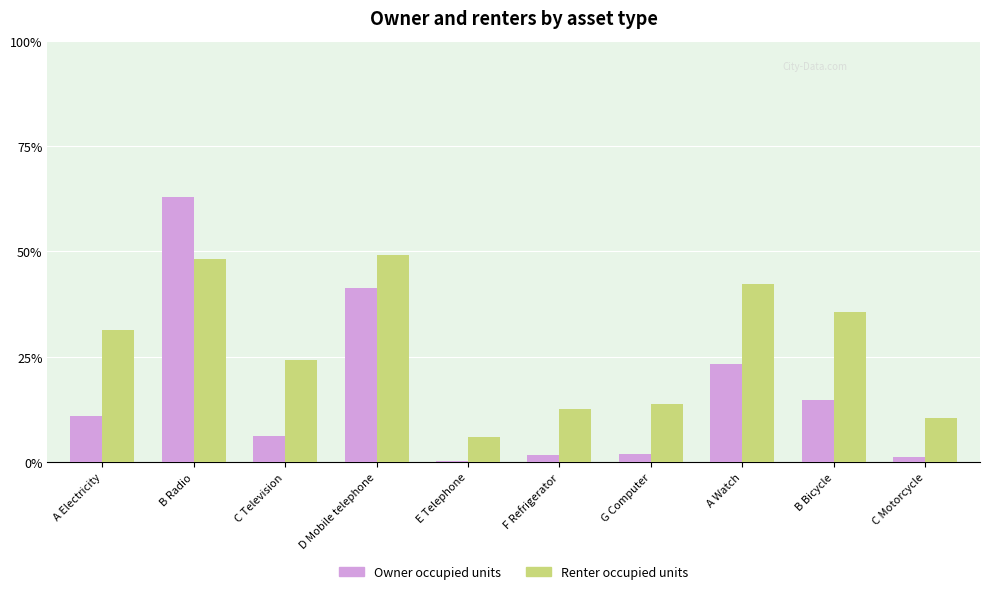

Which series has the largest range (max minus min)?

Owner occupied units